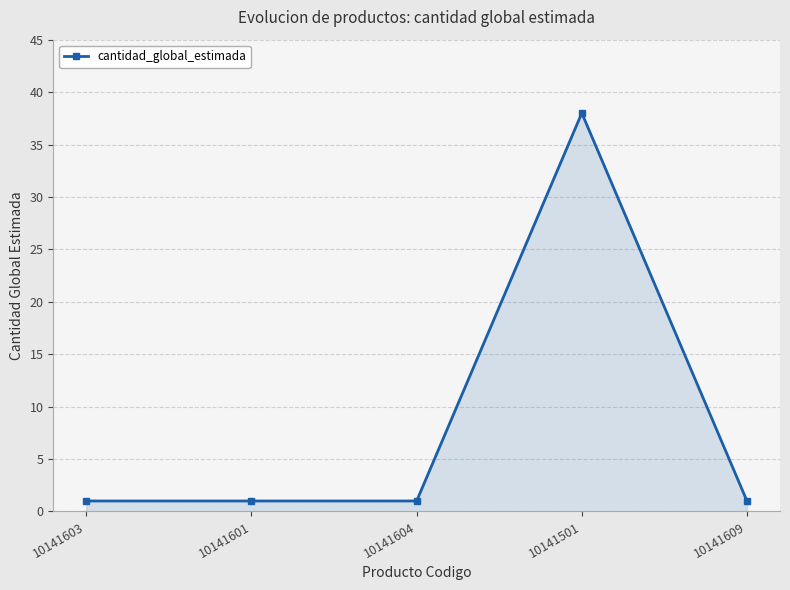

Is it true that the value at 10141609 is 1?

True